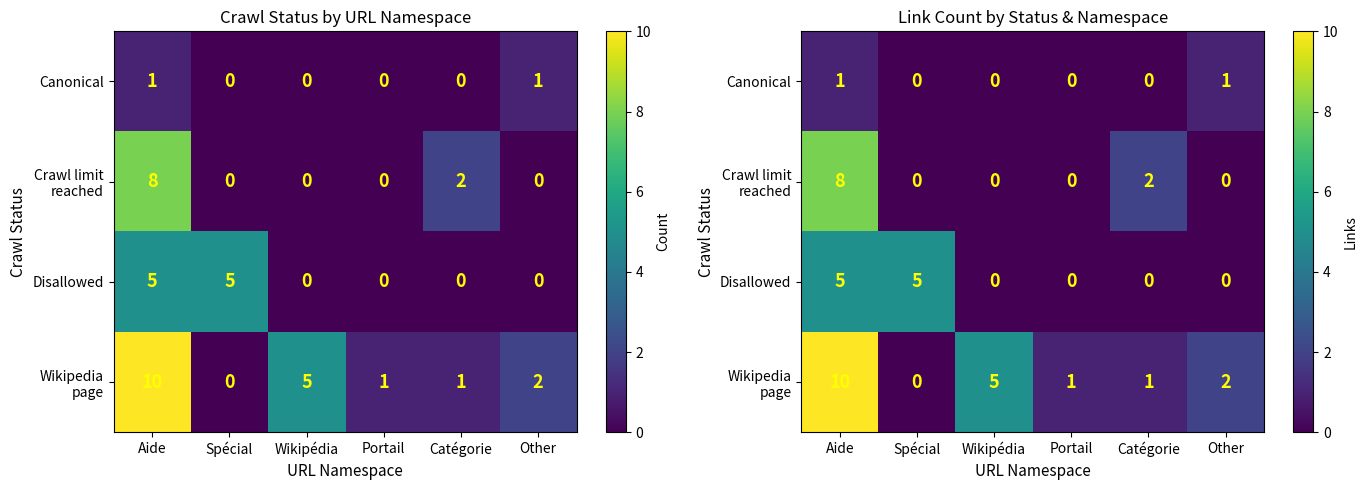

What is the difference between the highest and lowest values at Aide?

9